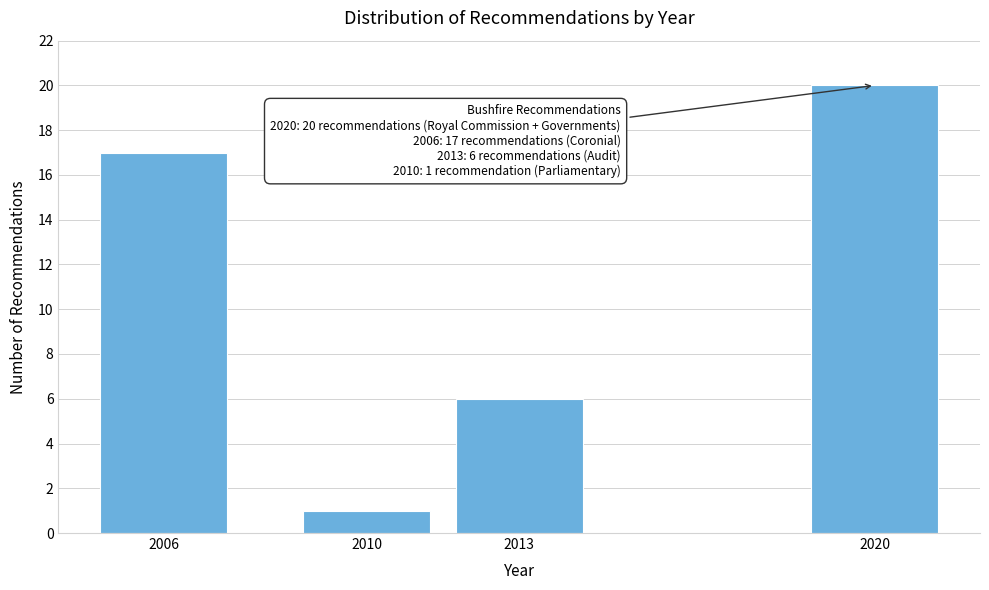

Reading left to right, transcribe all the data shown in this chart.

17	1	6	20